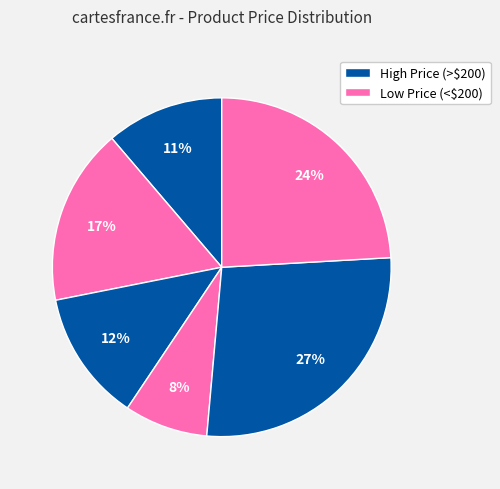

Is there a majority slice in this chart?

No